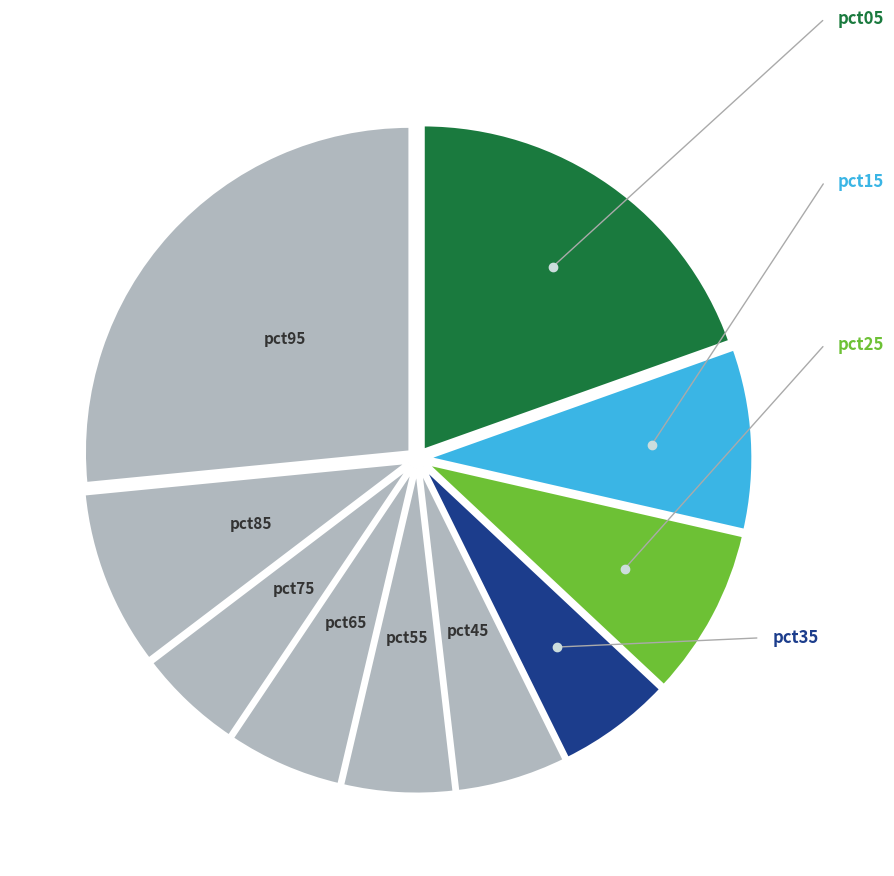

Count the number of slices in the pie.

10